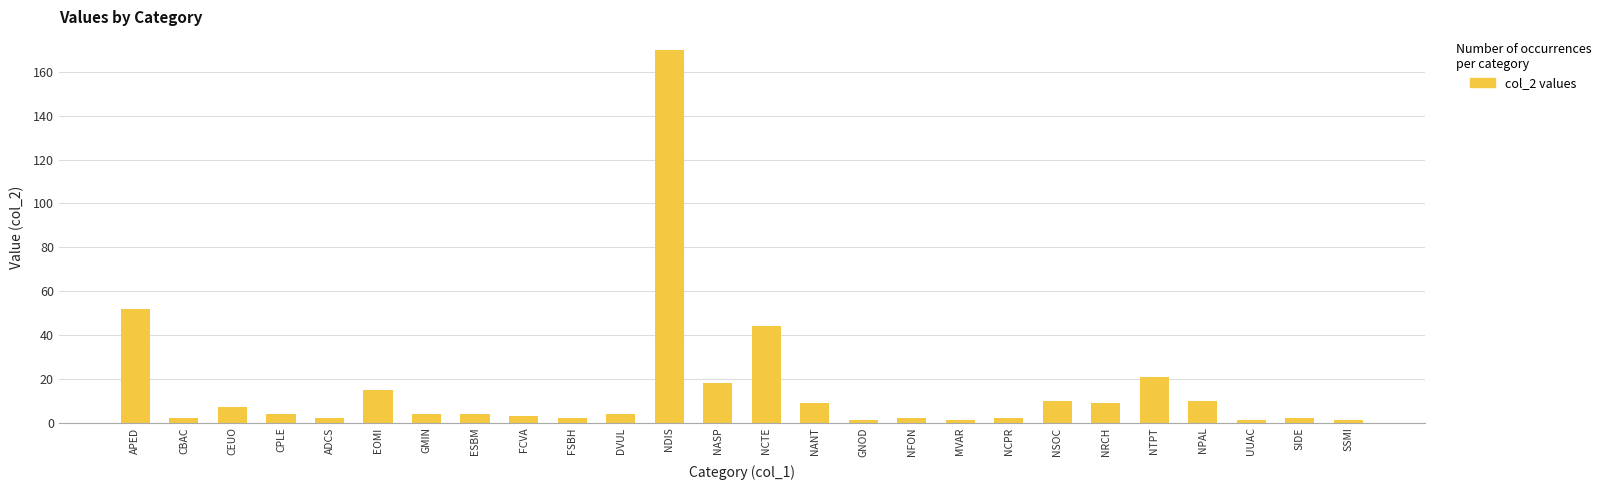

What is the value of the 3rd bar from the left?

7